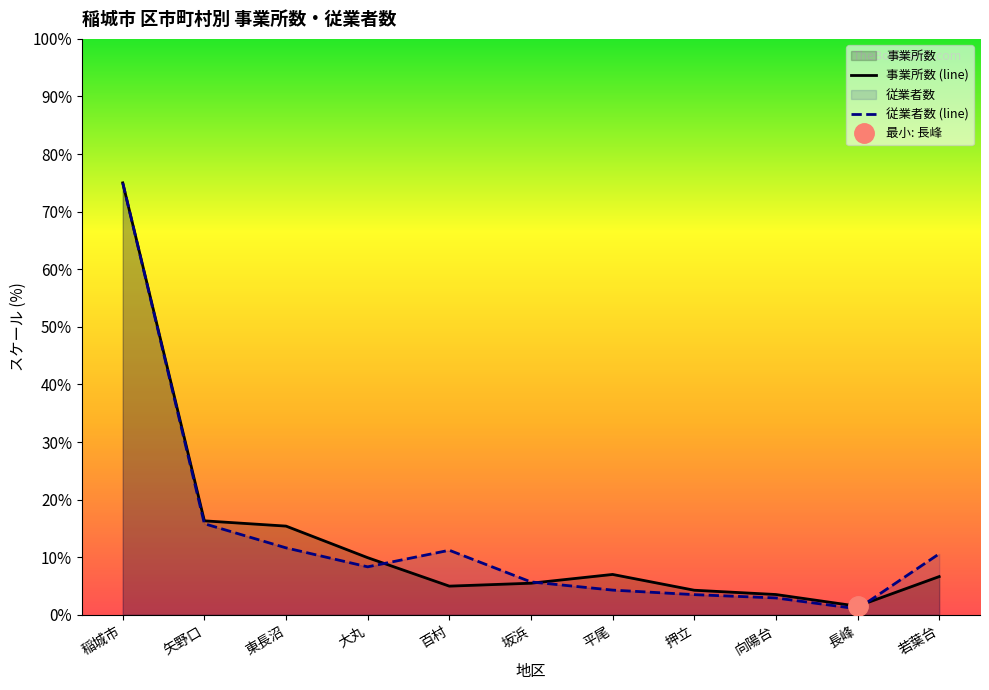

Count the number of categories in the chart.

11